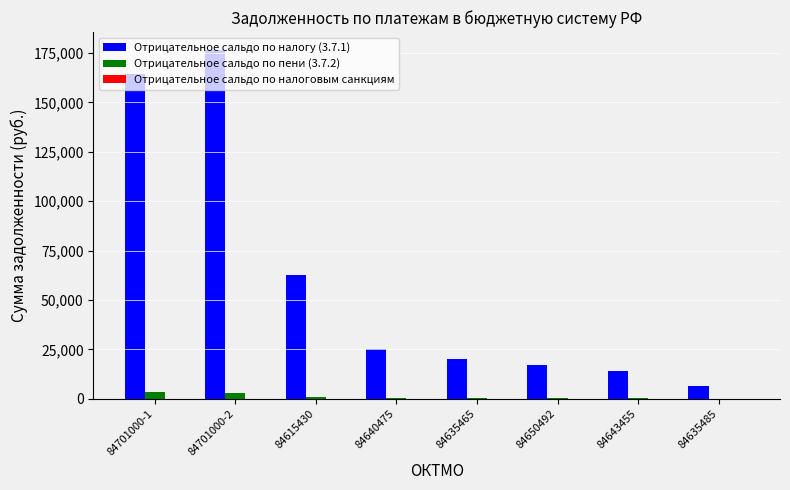

What is the sum of all Отрицательное сальдо по налогу (3.7.1) values?

486119.4